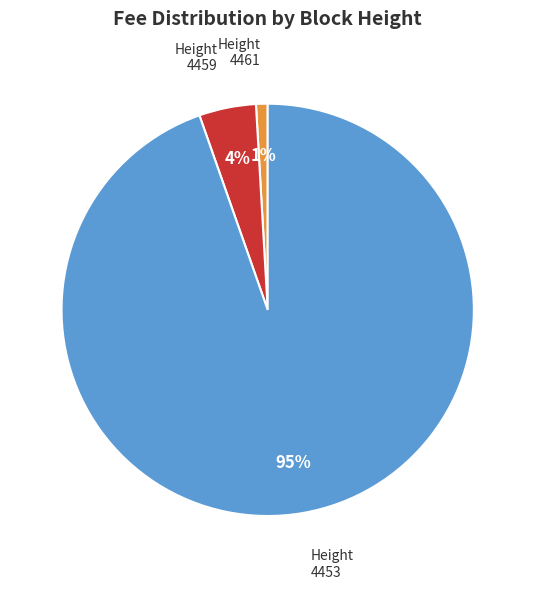

To the nearest percent, what percentage of the pie is 4453?

95%